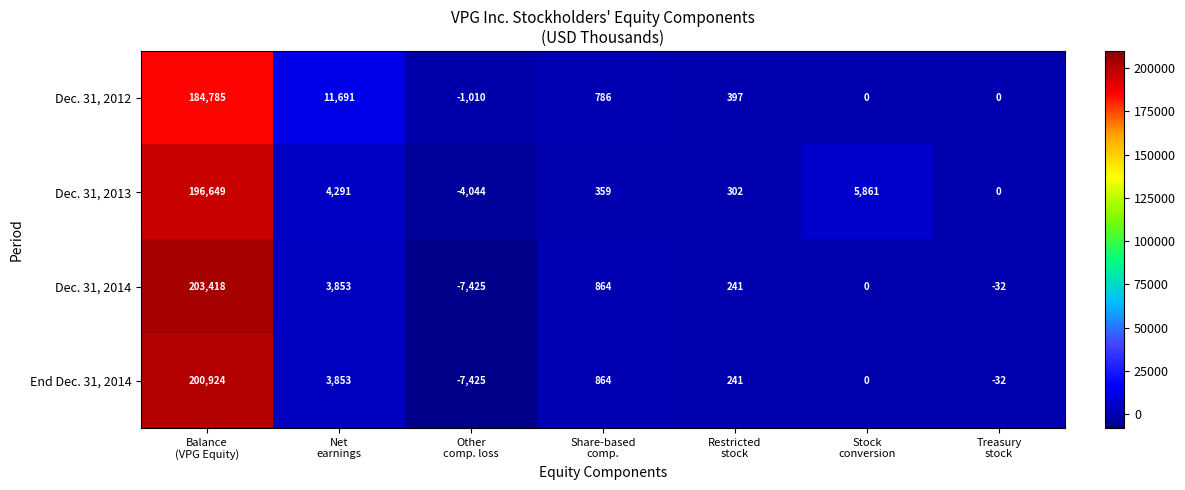

At which category is the sum across all series the highest?

Balance
(VPG Equity)